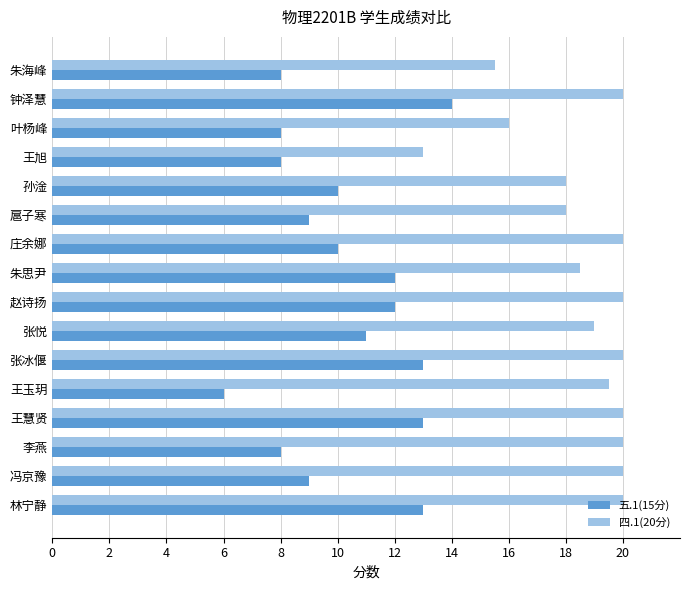

What is the difference between the maximum and second lowest values in the 四.1(20分) series?

4.5